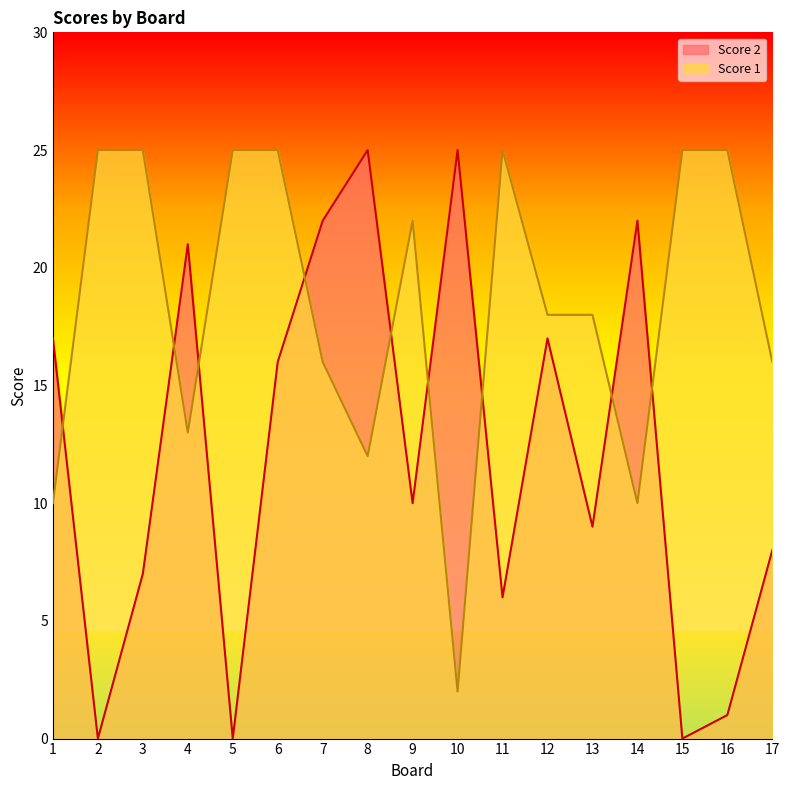

What is the maximum value shown in the chart?

25